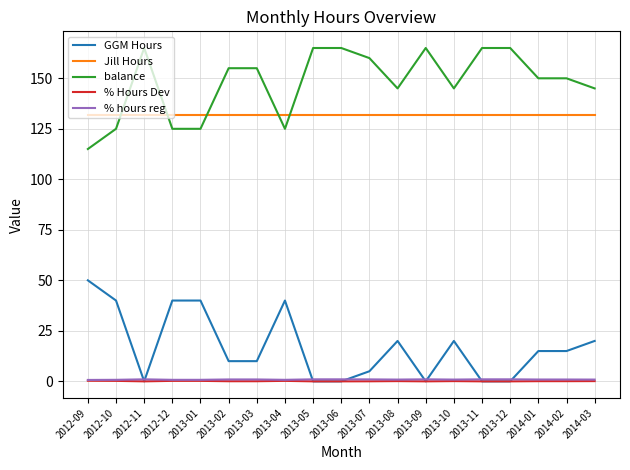

What position from the left is 2013-02?

6